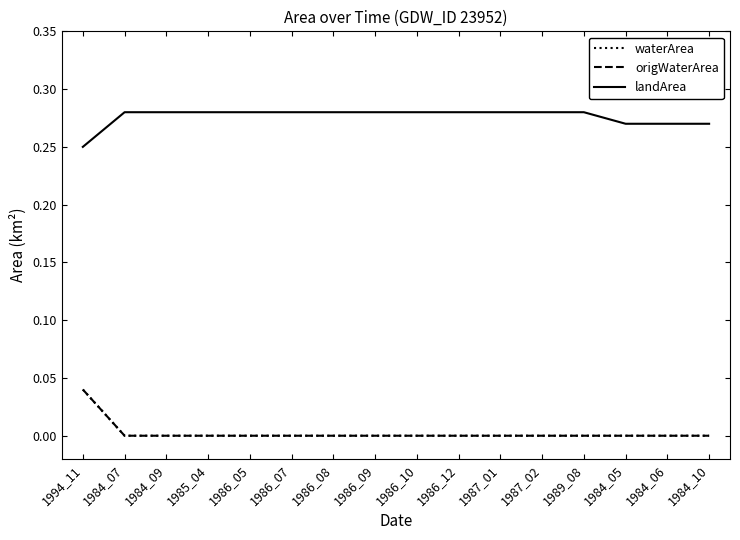

Is this an area chart (filled region under the line)?

No